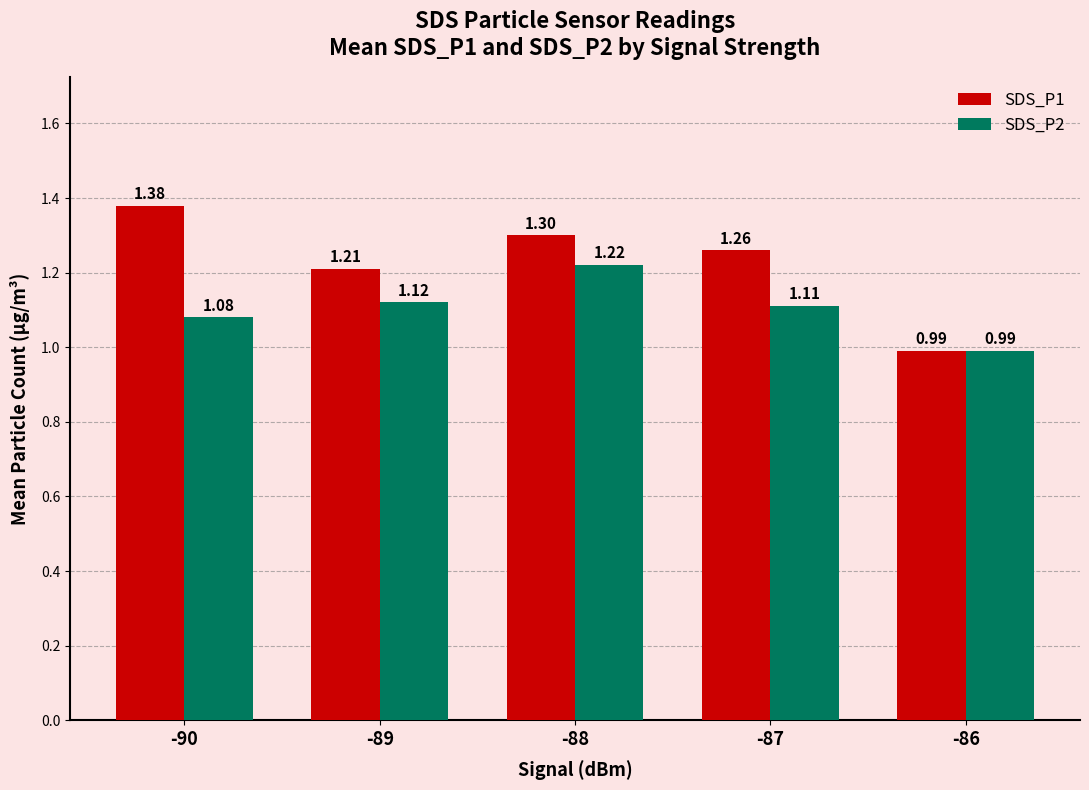

Which series has the largest total across all categories?

SDS_P1